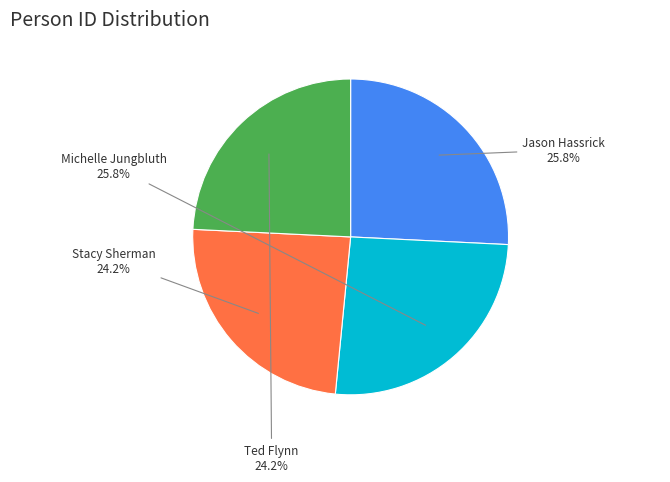

Is there any slice that represents more than half of the pie?

No